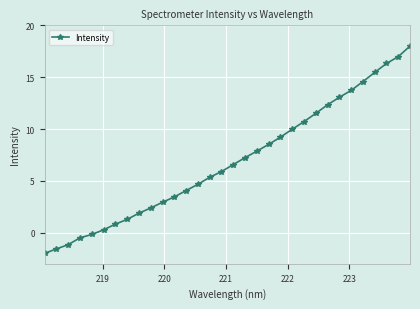

What is the difference between the maximum and minimum values?

20.0